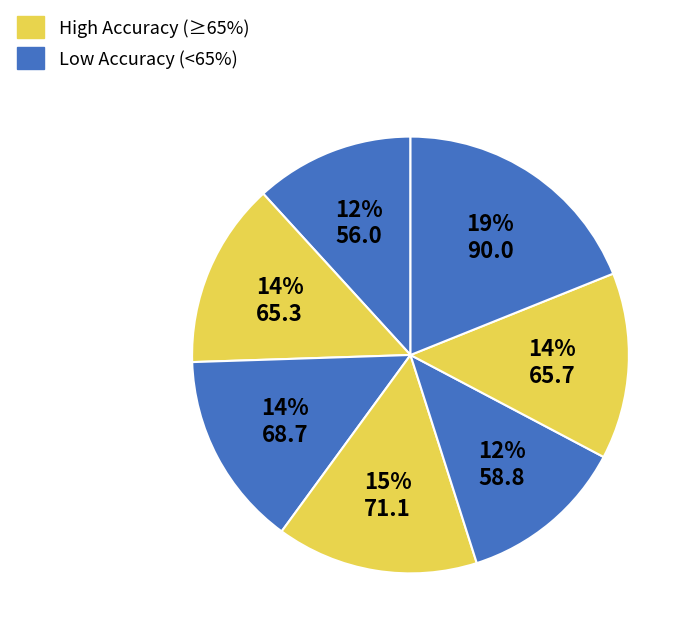

Count the number of slices in the pie.

7